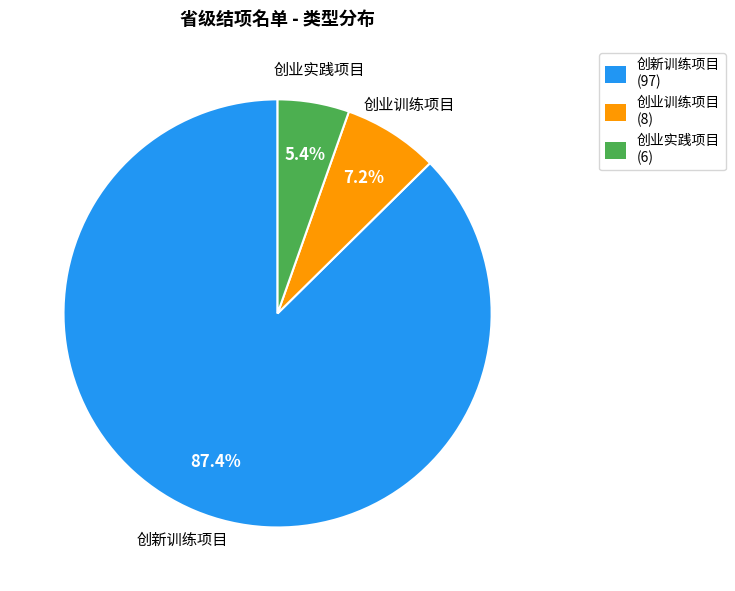

Which has a higher value, 创业实践项目 (6) or 创业训练项目 (8)?

创业训练项目 (8)